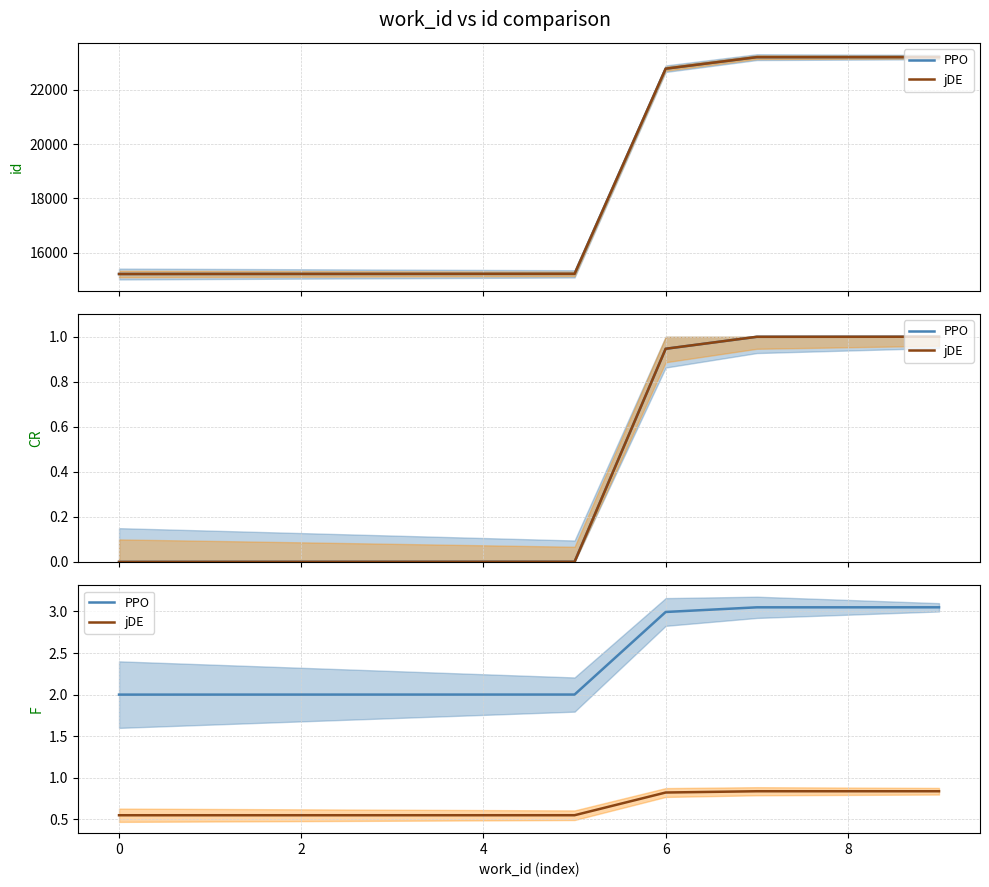

True or false: jDE has a value of 0.9 at 2.

False